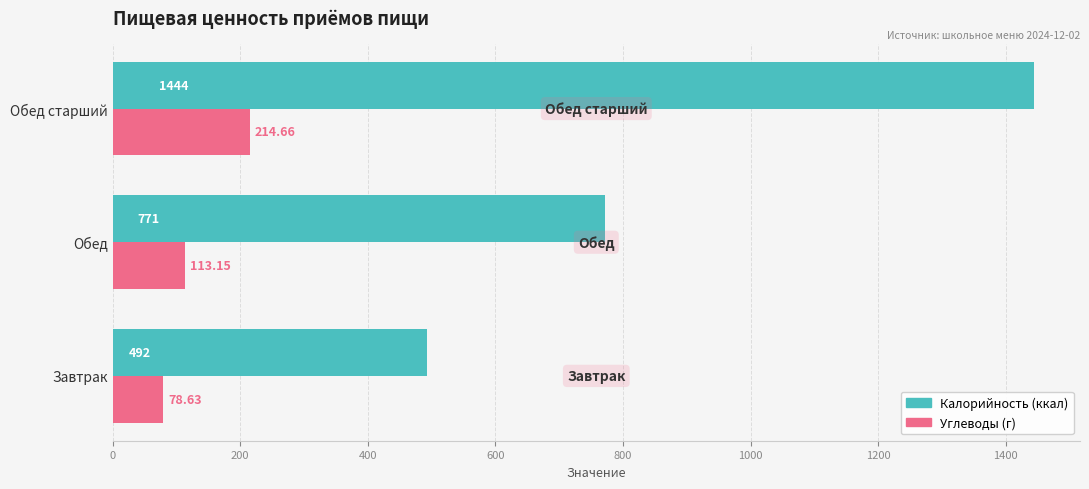

Rank the categories by Углеводы (г) value from lowest to highest.

Завтрак, Обед, Обед старший